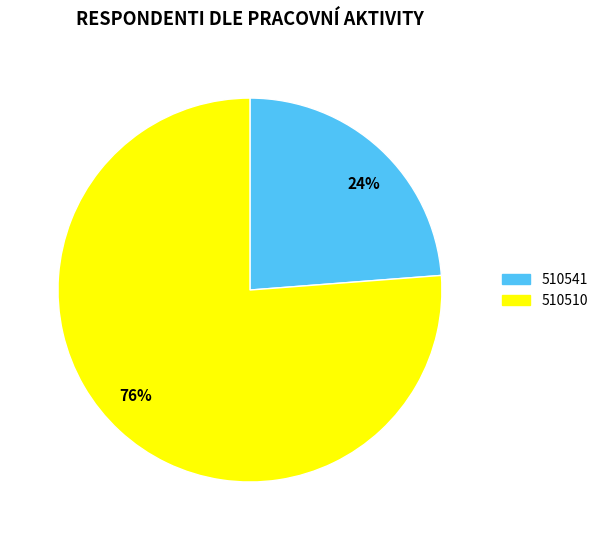

The 510510 slice represents 83% of the pie. True or false?

False